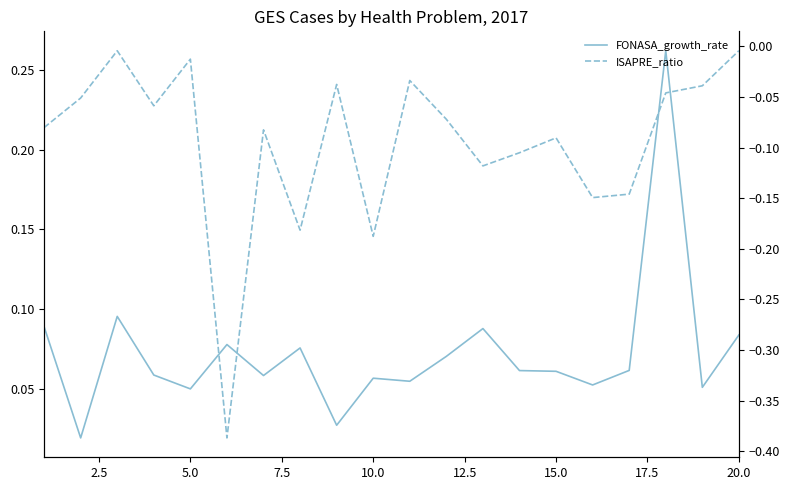

Is this an area chart (filled region under the line)?

No